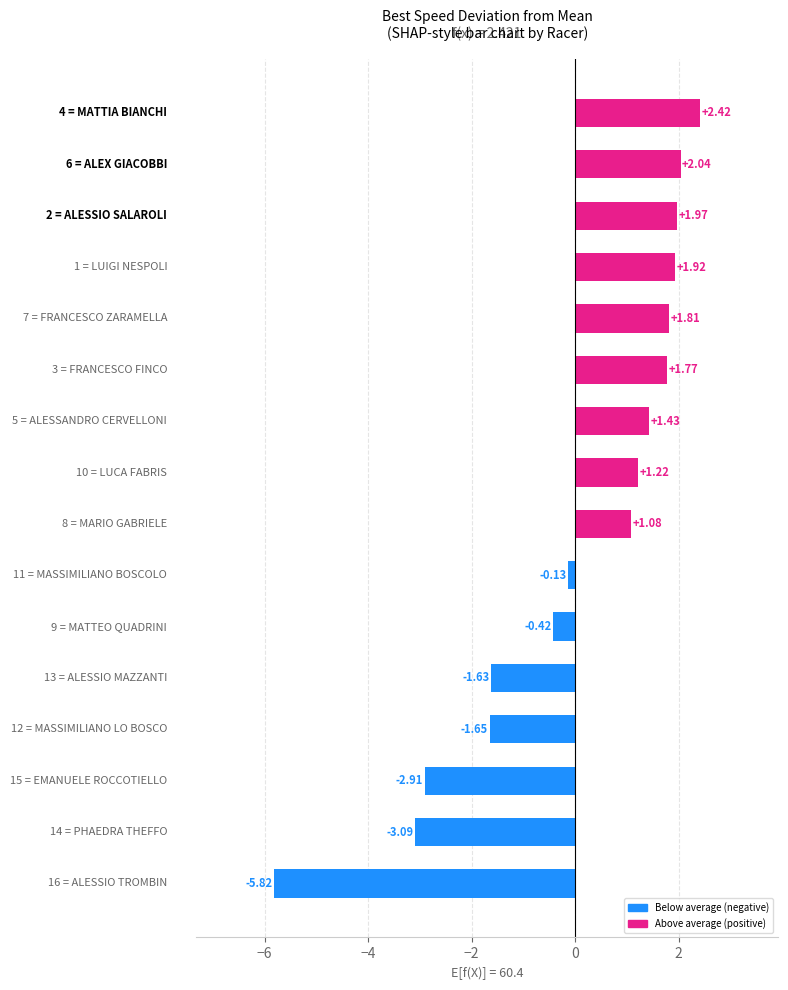

What is the difference between the maximum and second lowest values?

5.5